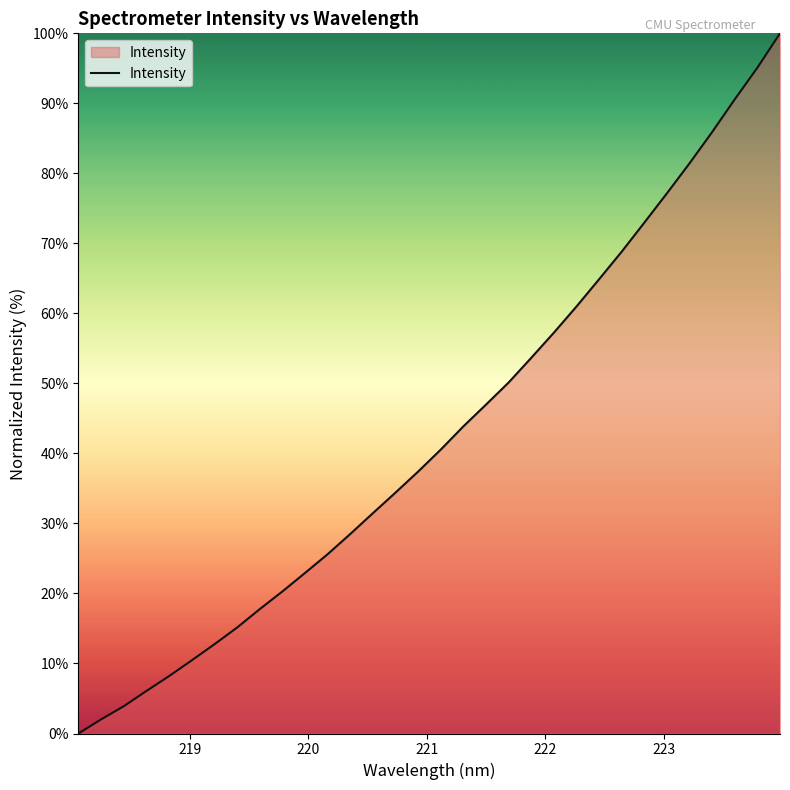

What is the difference between the maximum and minimum values?

100.0